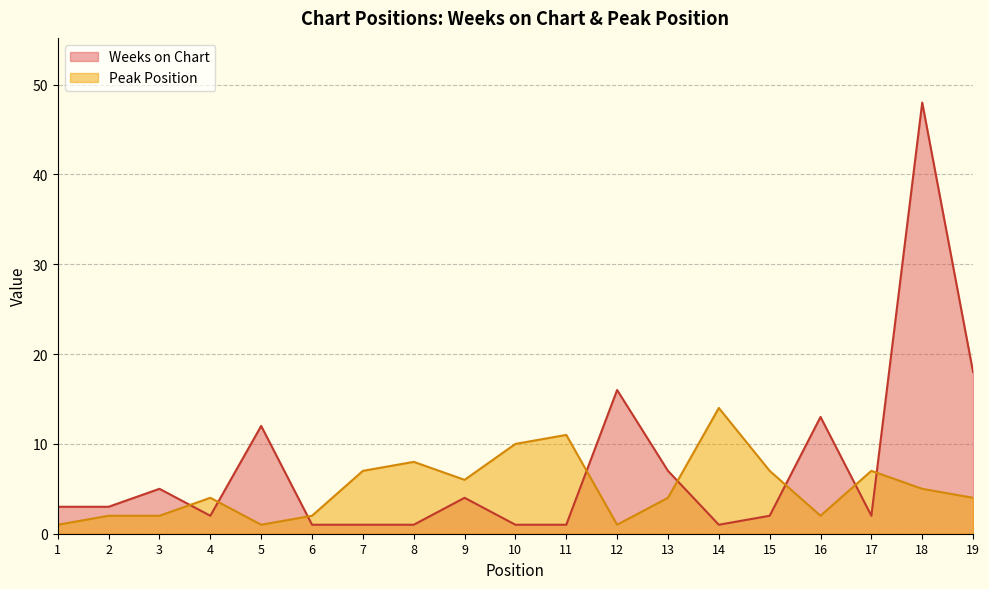

At which label does Weeks on Chart first exceed 3?

3